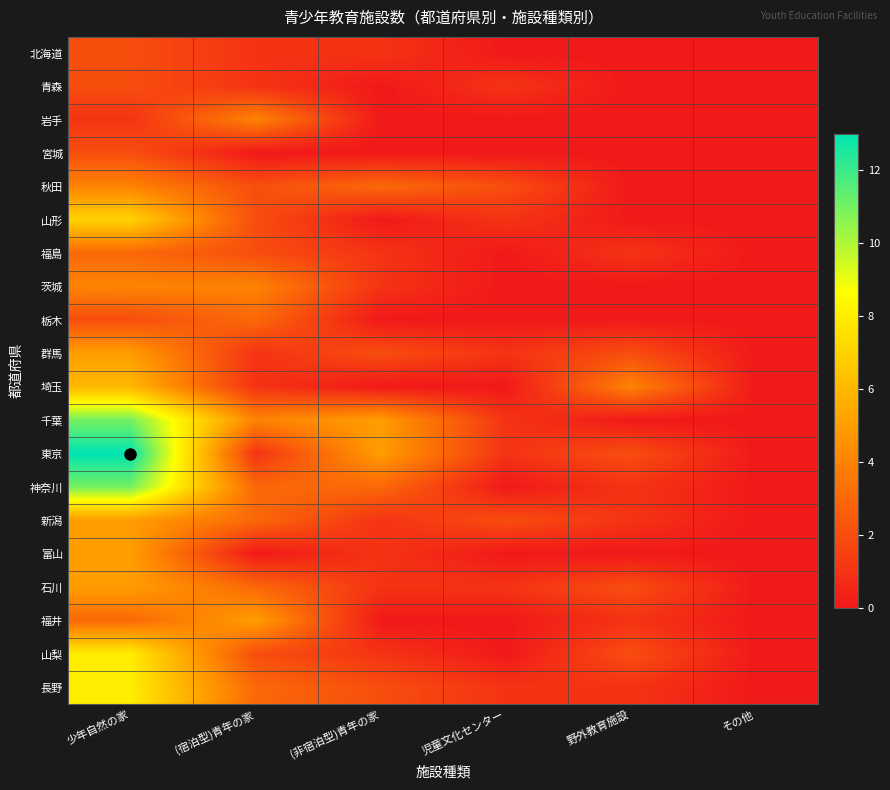

What is the total value across all series at 少年自然の家?

107